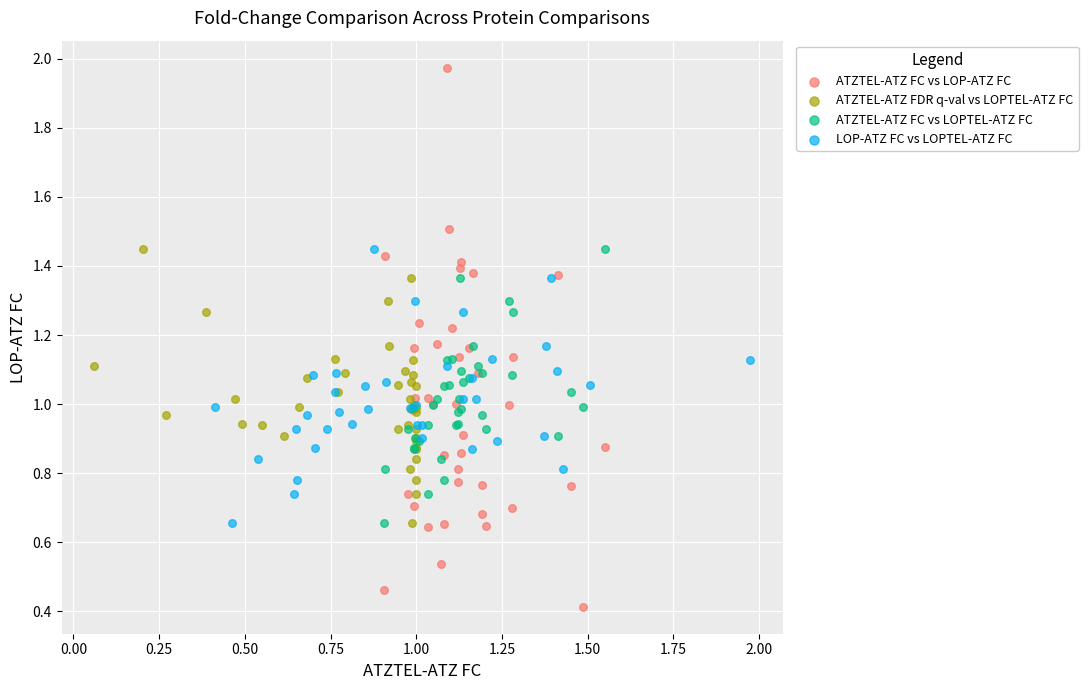

Which series has the largest Y range (max minus min)?

ATZTEL-ATZ FC vs LOP-ATZ FC